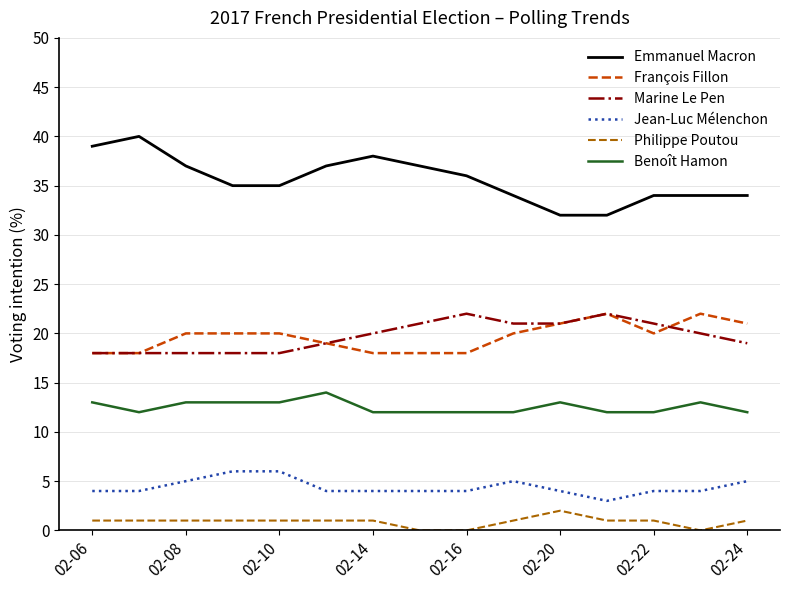

Which series has the largest total across all categories?

Emmanuel Macron